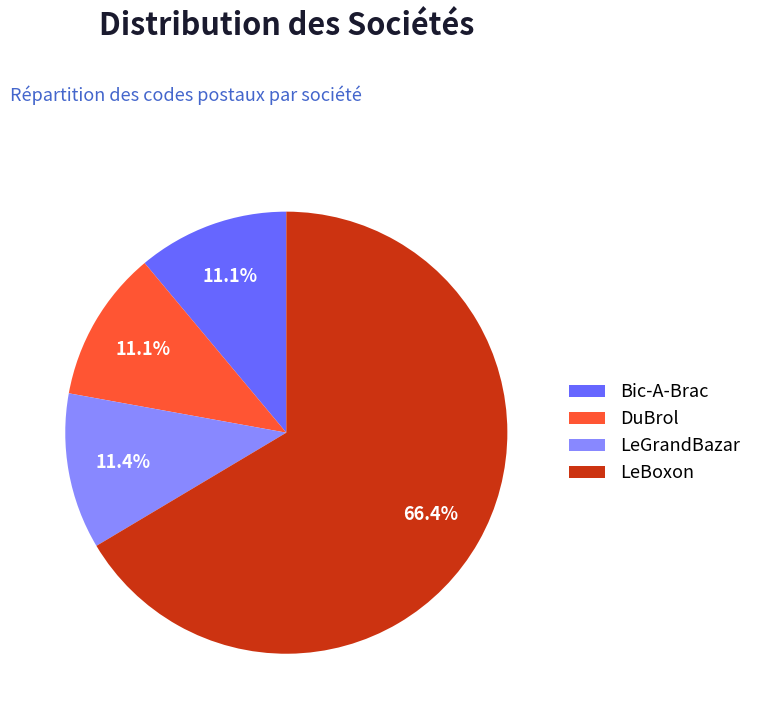

What is the majority slice?

LeBoxon